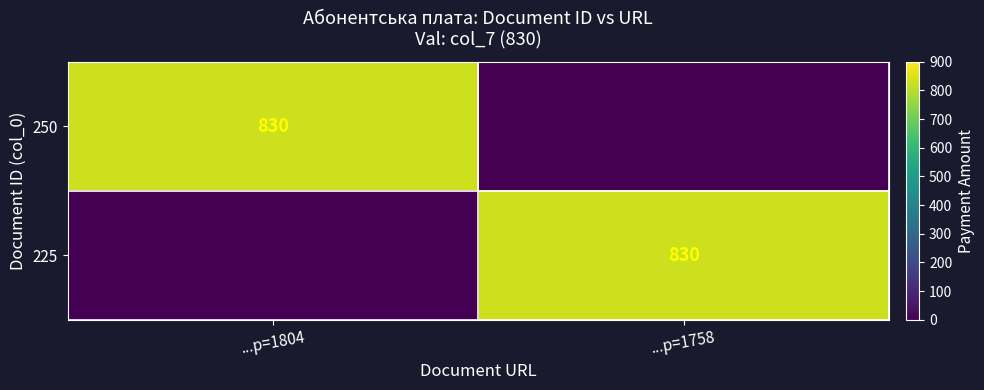

Between ...p=1804 and ...p=1758, which is larger?

...p=1804